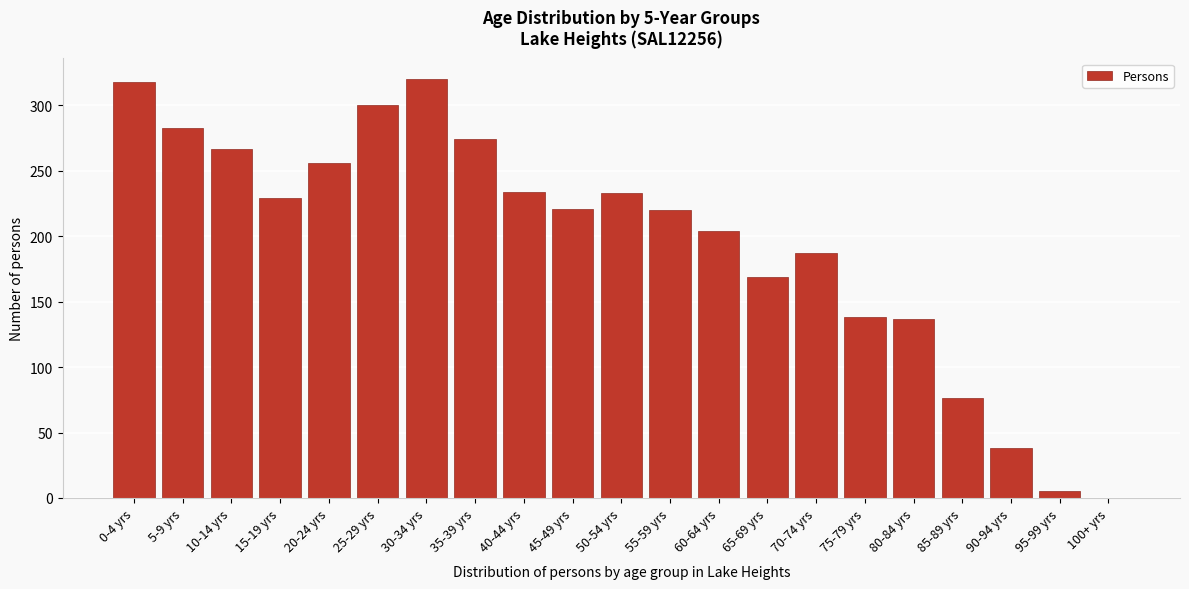

What is the sum of the values at 10-14 yrs and 60-64 yrs?

471